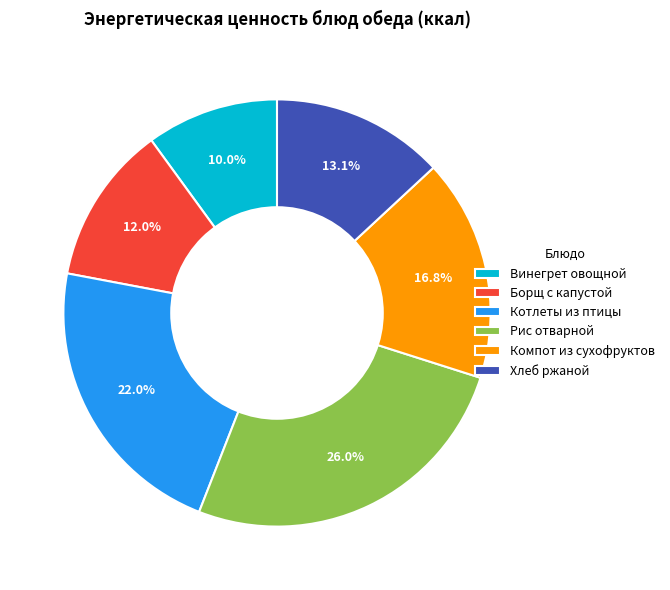

How many slices are in this pie chart?

6